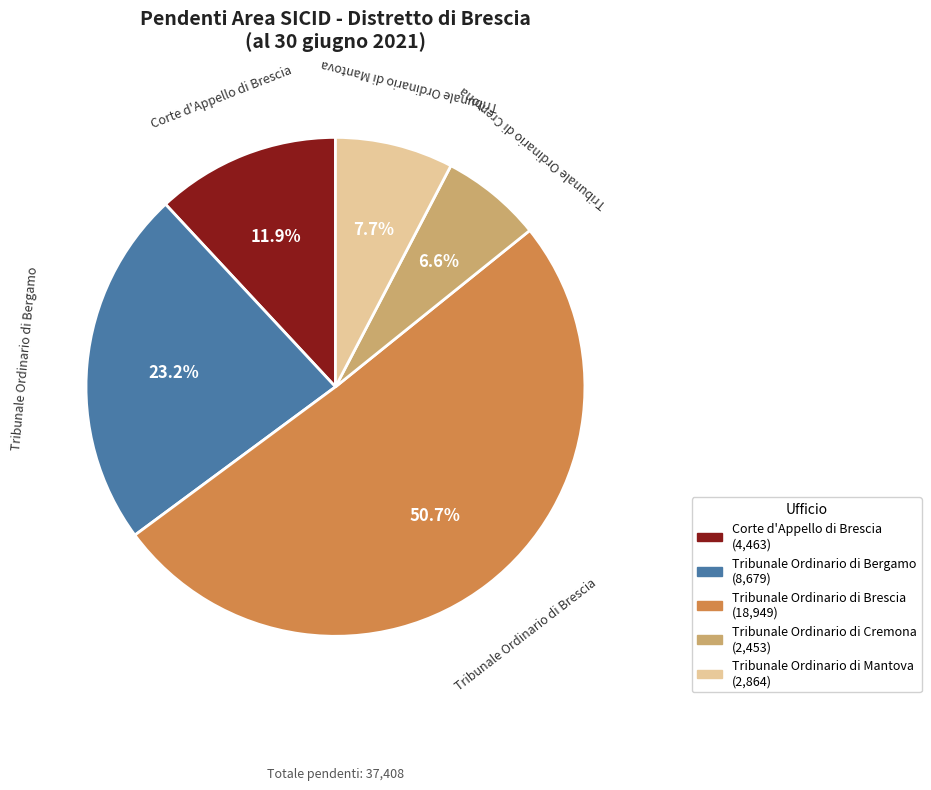

What is the largest slice in the pie chart?

Tribunale Ordinario di Brescia